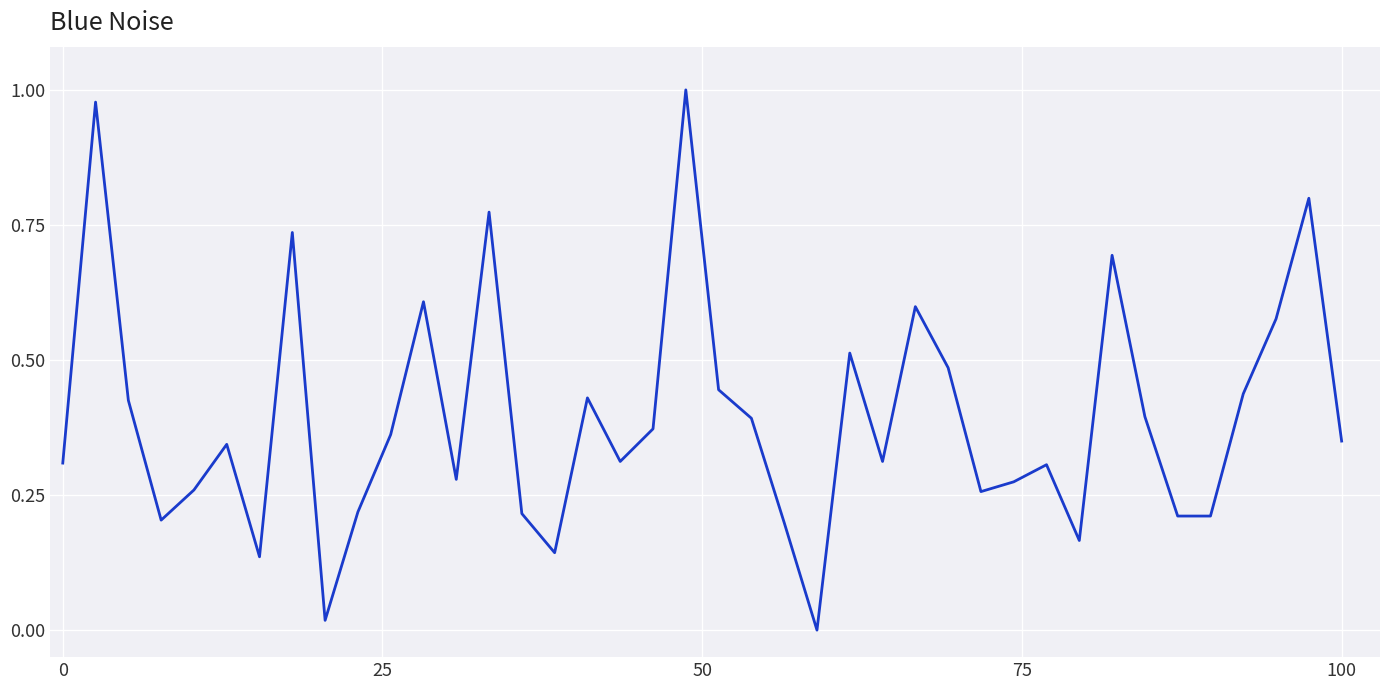

Does the chart have visible grid lines?

Yes